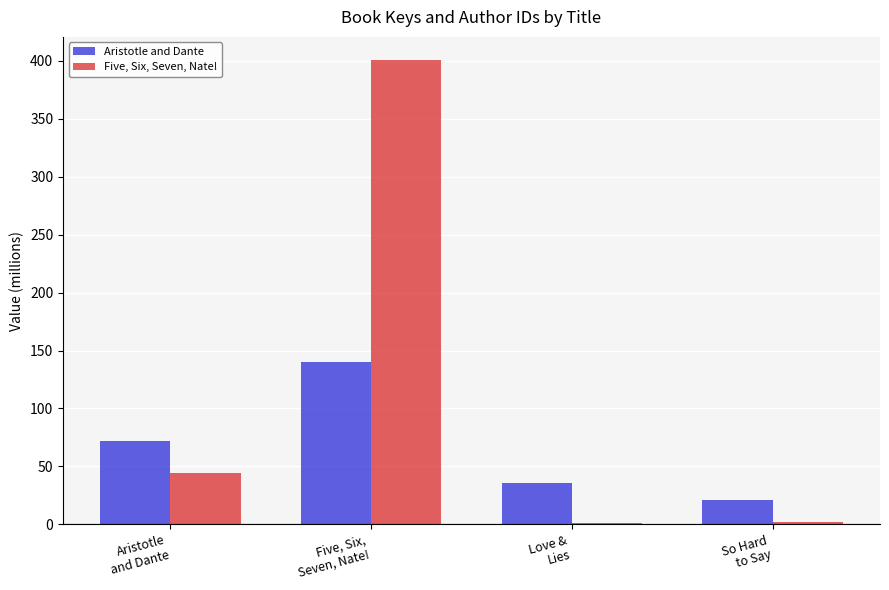

Is the value of Aristotle and Dante at Five, Six,
Seven, Nate! greater than the value of Five, Six, Seven, Nate! at Aristotle
and Dante?

Yes